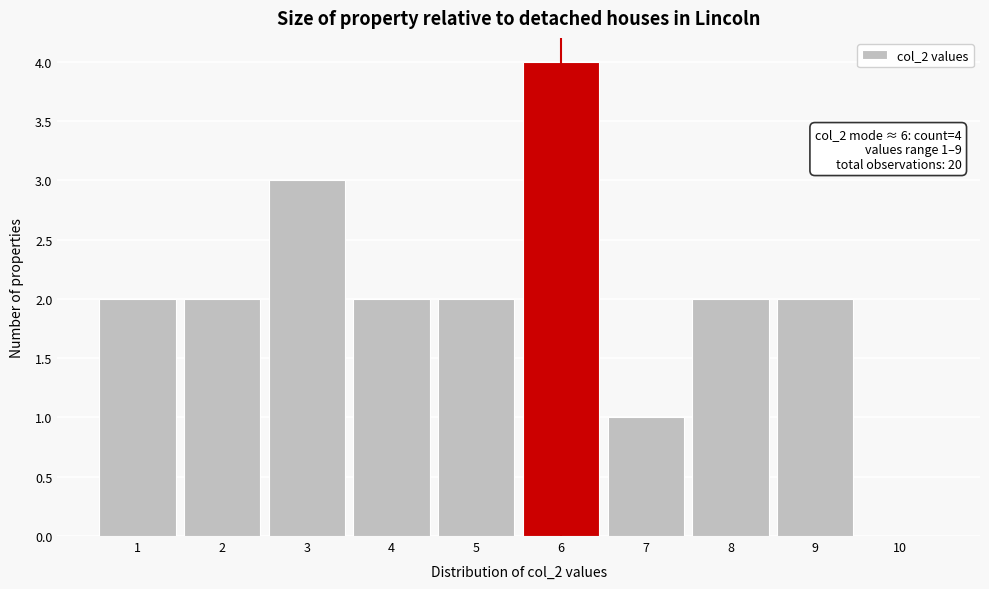

Over which range of the x-axis is the bar tallest?

5.5 to 6.5